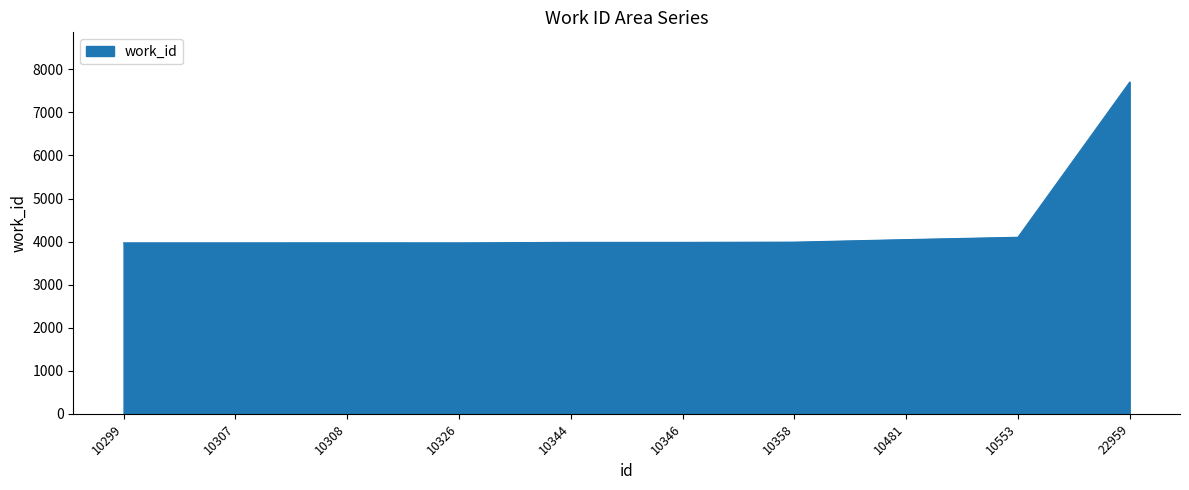

Approximately how many times larger is the value at 10326 compared to 10299?

1.0